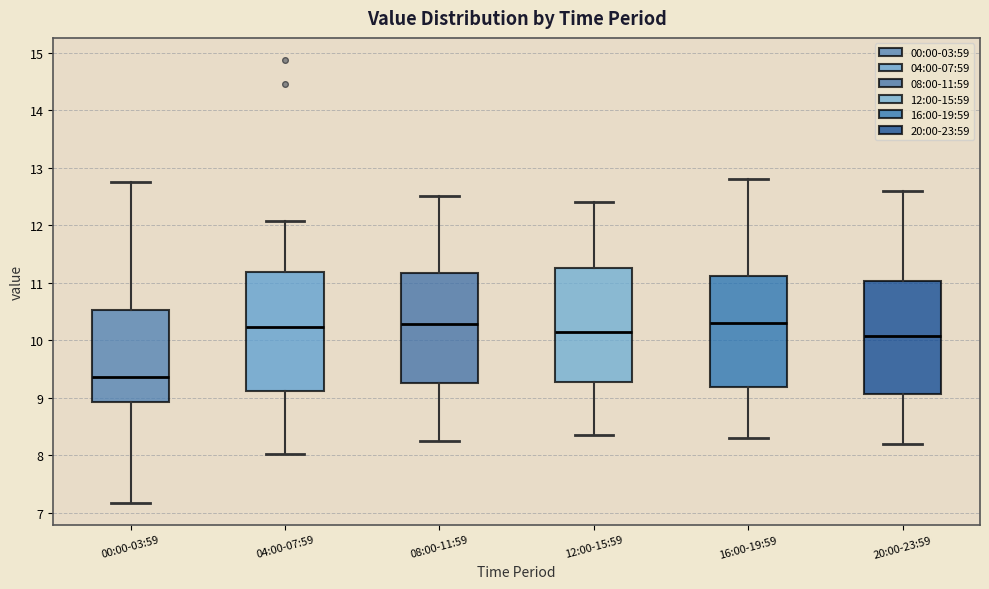

Reading left to right, read every box against the y-axis: the position of its median line, the range the box covers, and the ends of its whiskers. The values are not printed on the chart, so give them approximately, as read against the axis.

00:00-03:59: median 9.4, box 8.9 to 10.5, whiskers 7.2 to 12.8
04:00-07:59: median 10.2, box 9.1 to 11.2, whiskers 8.0 to 12.1
08:00-11:59: median 10.3, box 9.3 to 11.2, whiskers 8.3 to 12.5
12:00-15:59: median 10.2, box 9.3 to 11.3, whiskers 8.4 to 12.4
16:00-19:59: median 10.3, box 9.2 to 11.1, whiskers 8.3 to 12.8
20:00-23:59: median 10.1, box 9.1 to 11.0, whiskers 8.2 to 12.6